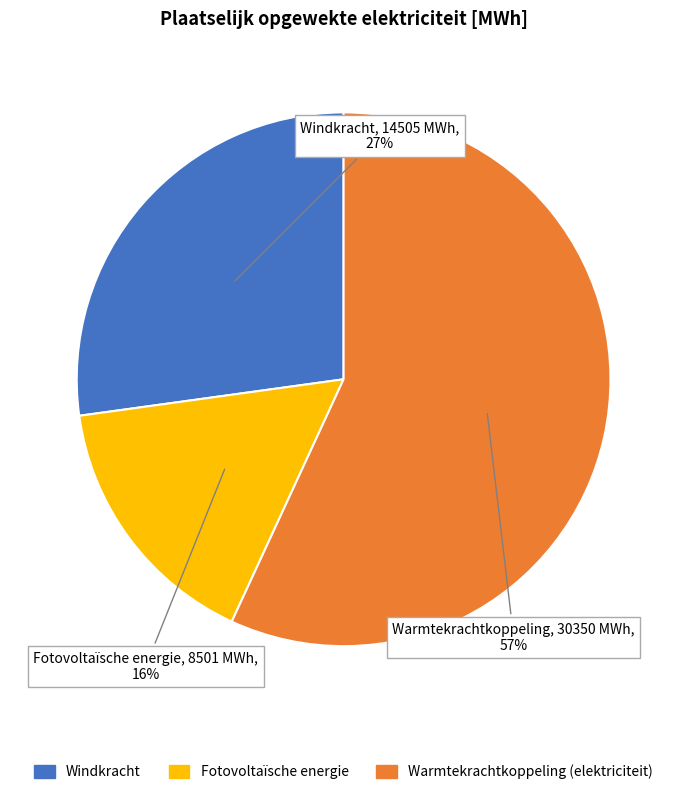

To the nearest percent, what is the average slice percentage?

33%